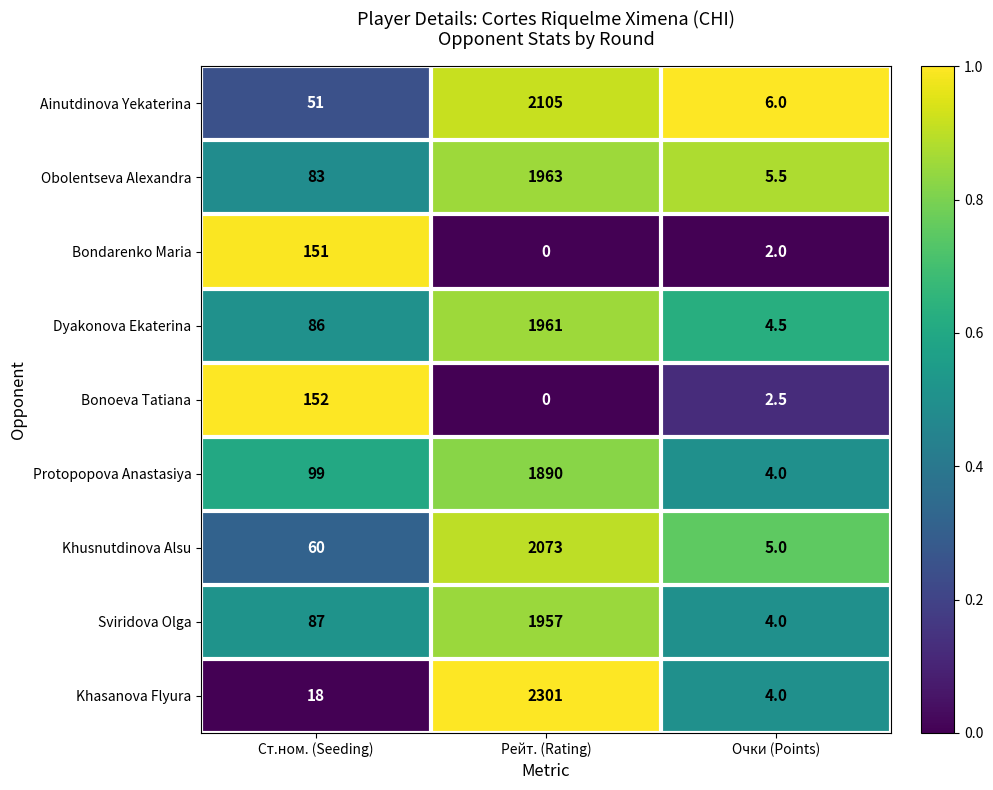

List the series in order of their peak value, highest first.

Khasanova Flyura, Ainutdinova Yekaterina, Khusnutdinova Alsu, Obolentseva Alexandra, Dyakonova Ekaterina, Sviridova Olga, Protopopova Anastasiya, Bonoeva Tatiana, Bondarenko Maria